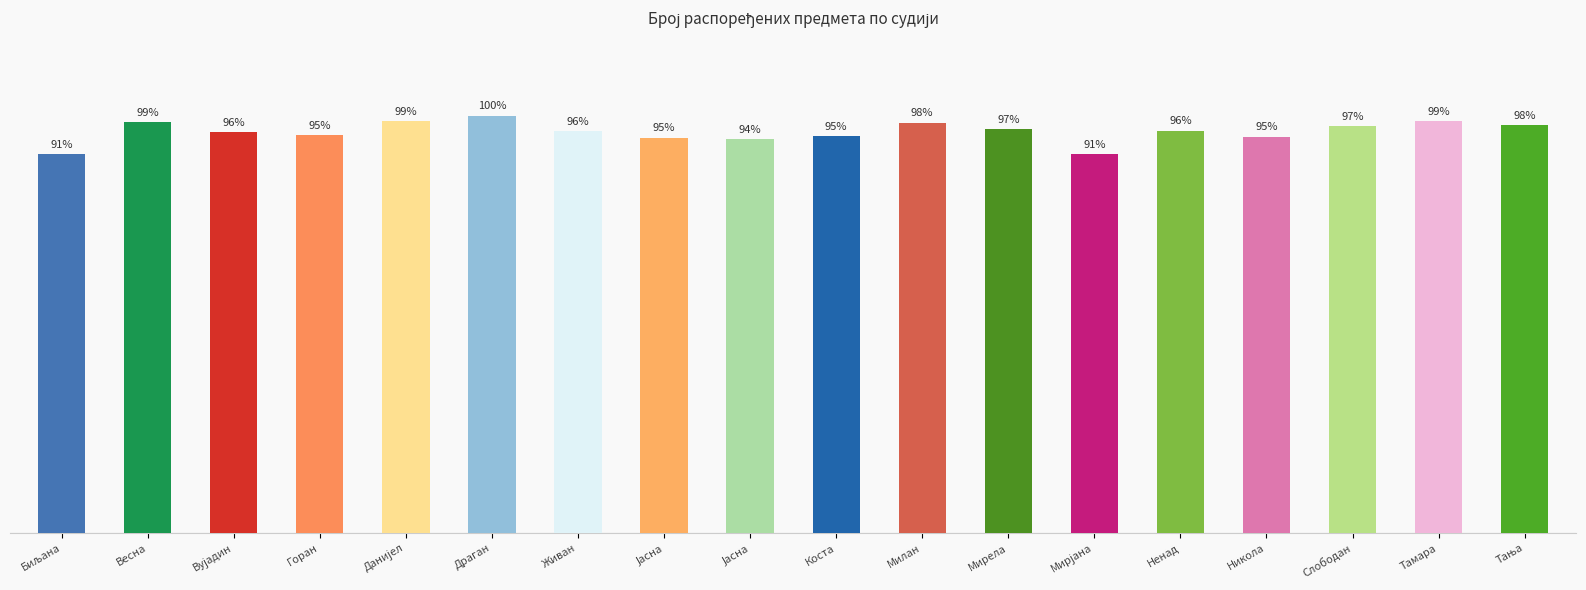

Which series has the largest total across all categories?

Одговорено са ДА